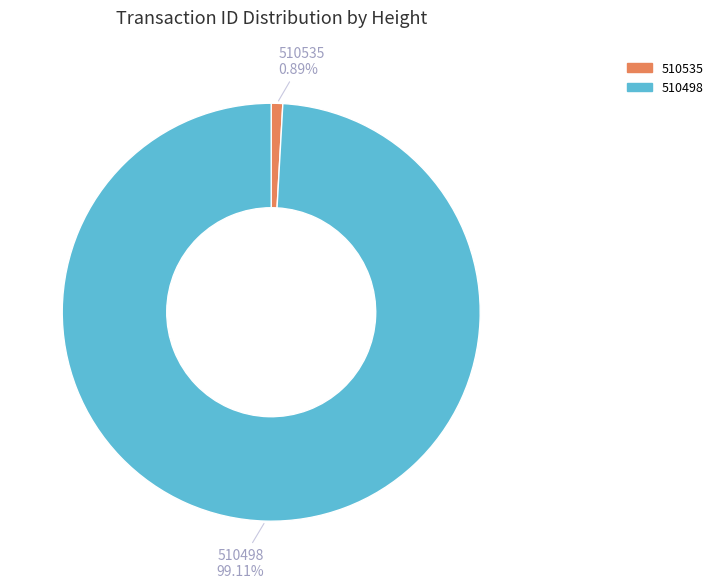

What is the majority slice?

510498